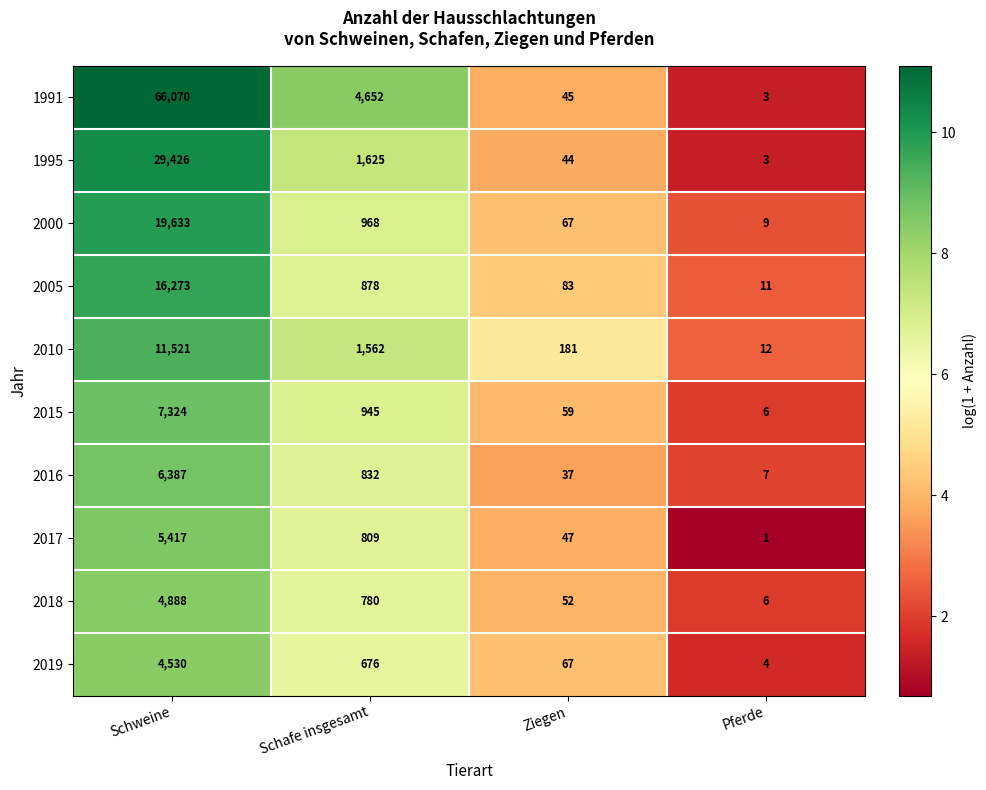

Which series has the largest total across all categories?

1991